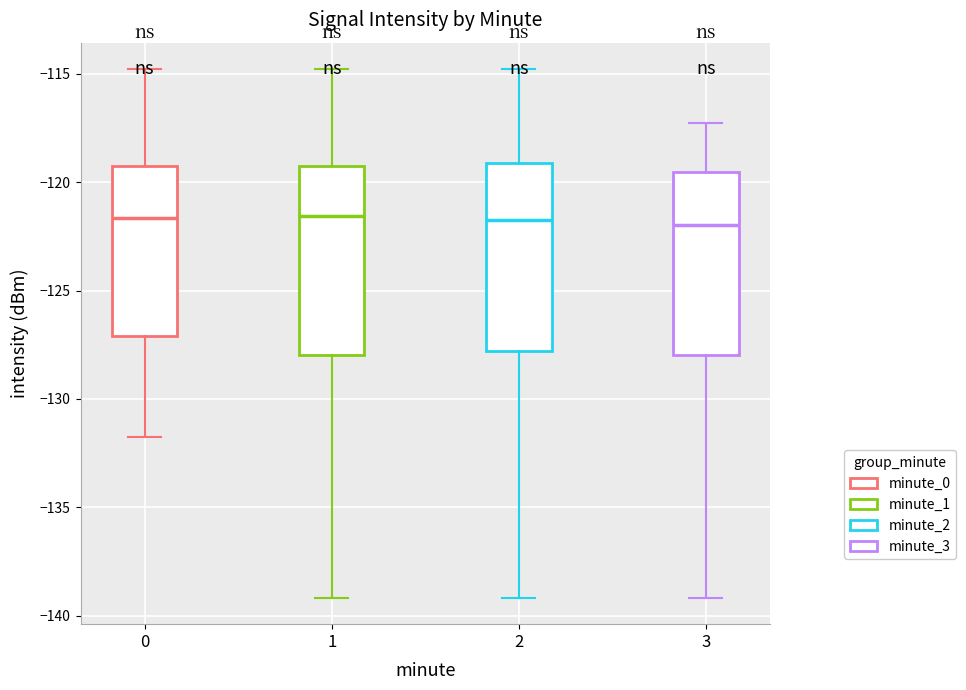

Reading left to right, transcribe this box plot: for each box, give where its median line is, the range the box spans, and where its two whiskers end, as read against the y-axis. The values are not printed on the chart, so give them approximately, as read against the axis.

0: median -121.5, box -127.0 to -119.5, whiskers -132.0 to -115.0
1: median -121.5, box -128.0 to -119.5, whiskers -139.0 to -115.0
2: median -122.0, box -128.0 to -119.0, whiskers -139.0 to -115.0
3: median -122.0, box -128.0 to -119.5, whiskers -139.0 to -117.5